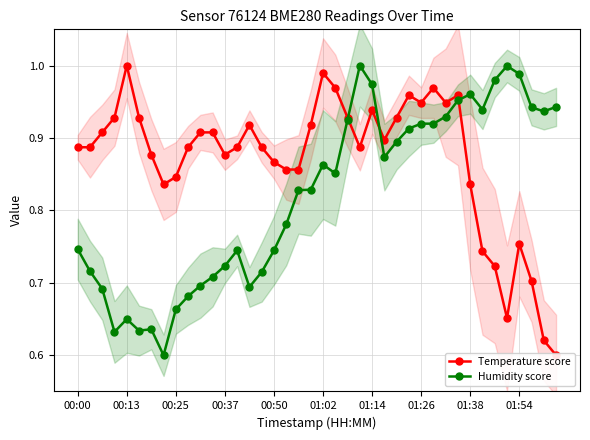

Reading left to right, extract all data points from this chart.

Temperature score: 0.9	0.9	0.9	0.9	1.0	0.9	0.9	0.8	0.8	0.9	0.9	0.9	0.9	0.9	0.9	0.9	0.9	0.9	0.9	0.9	1.0	1.0	0.9	0.9	0.9	0.9	0.9	1.0	0.9	1.0	0.9	1.0	0.8	0.7	0.7	0.7	0.8	0.7	0.6	0.6
Humidity score: 0.7	0.7	0.7	0.6	0.6	0.6	0.6	0.6	0.7	0.7	0.7	0.7	0.7	0.7	0.7	0.7	0.7	0.8	0.8	0.8	0.9	0.9	0.9	1.0	1.0	0.9	0.9	0.9	0.9	0.9	0.9	1.0	1.0	0.9	1.0	1.0	1.0	0.9	0.9	0.9